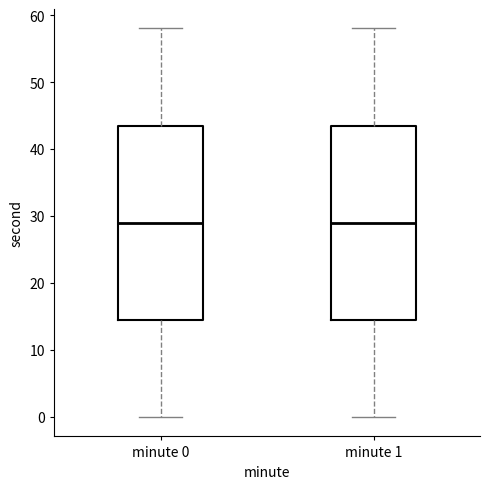

Reading left to right, read every box against the y-axis: the position of its median line, the range the box covers, and the ends of its whiskers. The values are not printed on the chart, so give them approximately, as read against the axis.

minute 0: median 29, box 15 to 44, whiskers 0 to 58
minute 1: median 29, box 15 to 44, whiskers 0 to 58